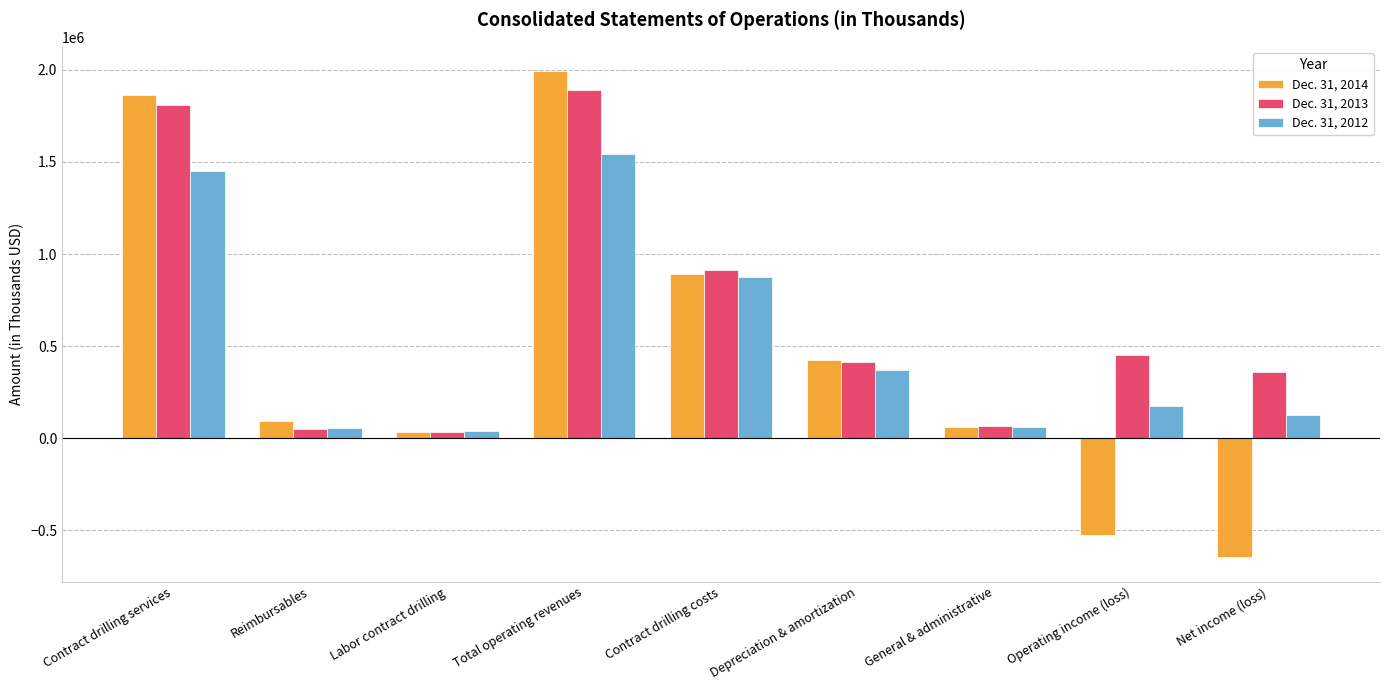

What is the difference between the maximum and minimum values in the Dec. 31, 2012 series?

1505266